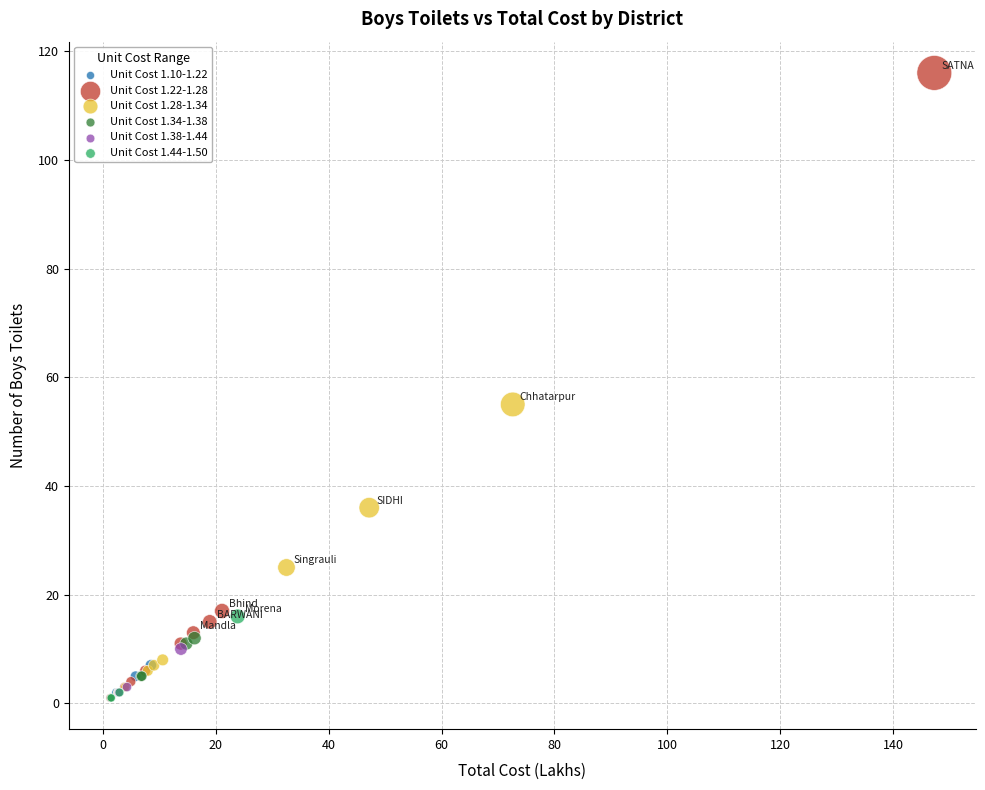

Which series has the largest Y range (max minus min)?

Unit Cost 1.22-1.28